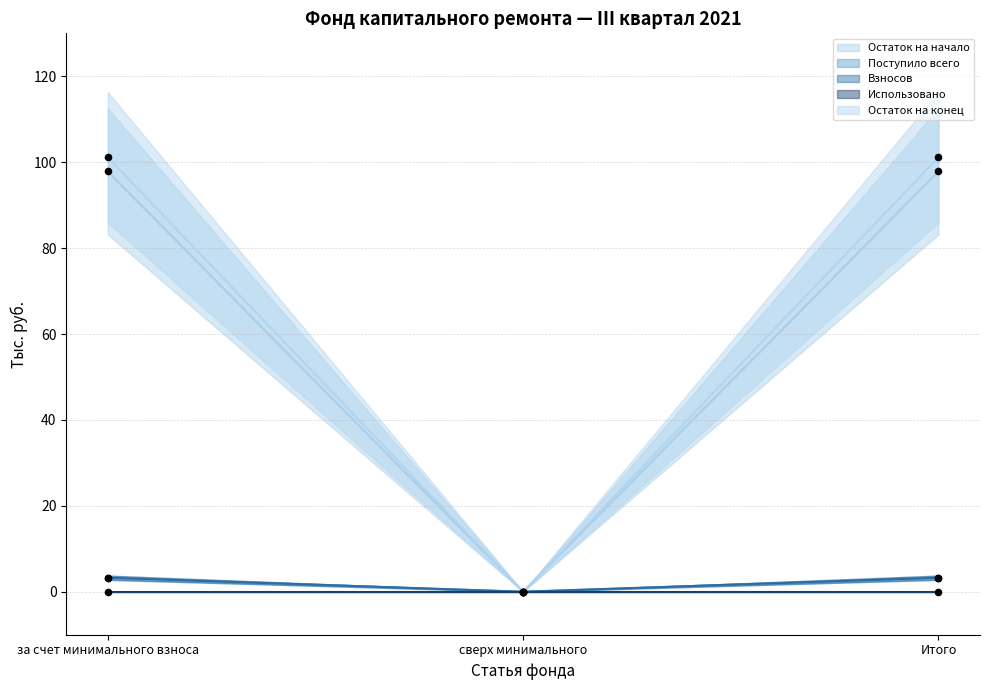

Which series reaches the maximum Y coordinate?

Остаток на конец